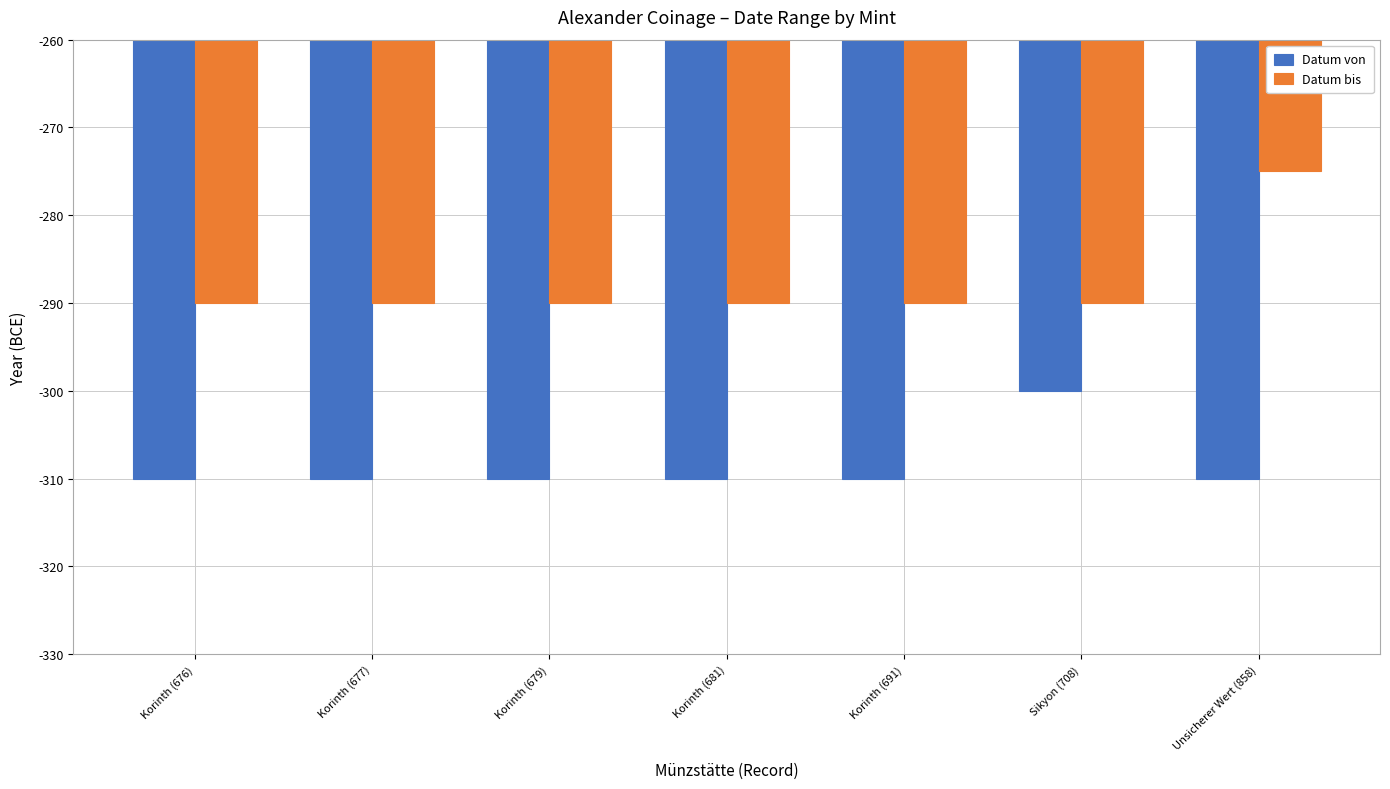

What is the value of the Datum von bar at the 5th from the left?

-310